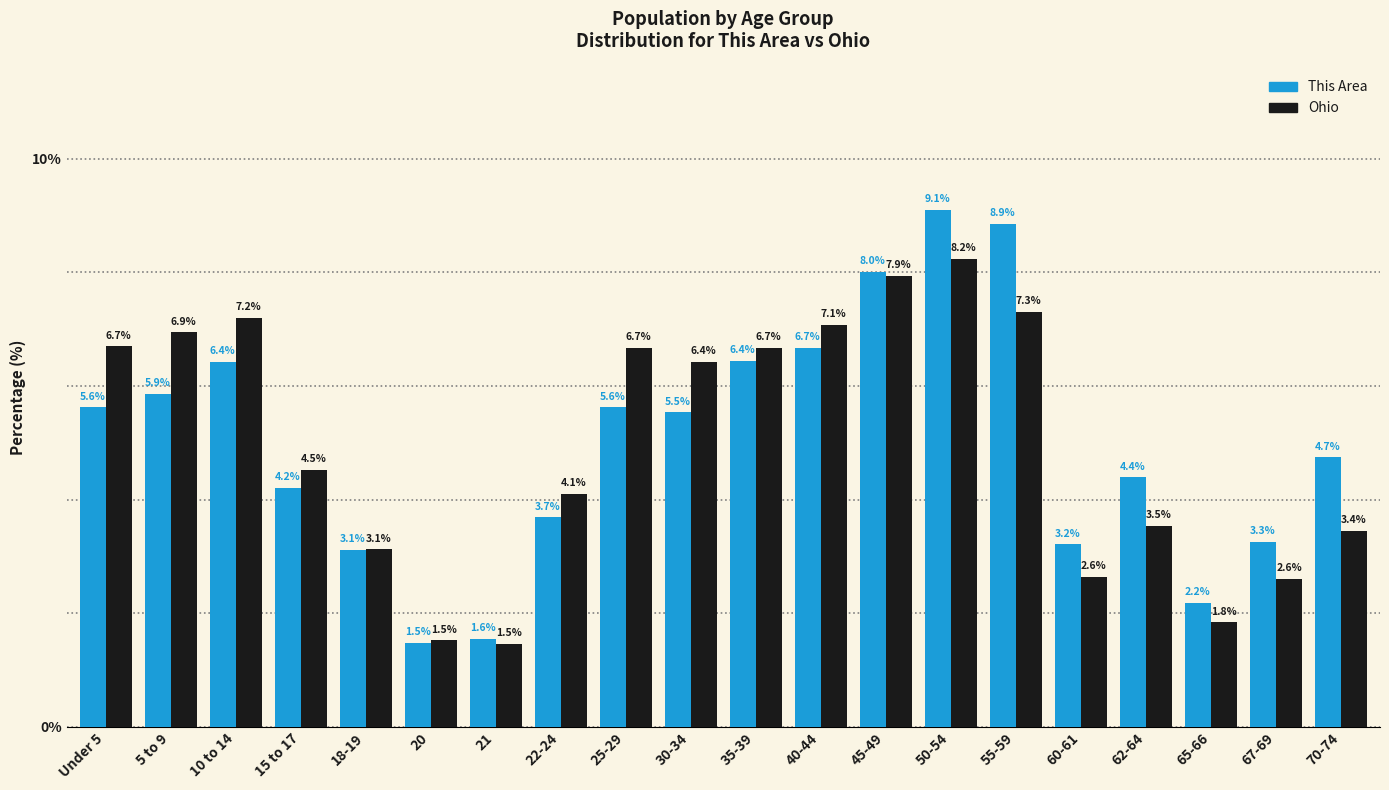

Reading left to right, transcribe all the data shown in this chart.

This Area: Under 5=5.6	5 to 9=5.9	10 to 14=6.4	15 to 17=4.2	18-19=3.1	20=1.5	21=1.6	22-24=3.7	25-29=5.6	30-34=5.5	35-39=6.4	40-44=6.7	45-49=8.0	50-54=9.1	55-59=8.9	60-61=3.2	62-64=4.4	65-66=2.2	67-69=3.3	70-74=4.7
Ohio: Under 5=6.7	5 to 9=6.9	10 to 14=7.2	15 to 17=4.5	18-19=3.1	20=1.5	21=1.5	22-24=4.1	25-29=6.7	30-34=6.4	35-39=6.7	40-44=7.1	45-49=7.9	50-54=8.2	55-59=7.3	60-61=2.6	62-64=3.5	65-66=1.8	67-69=2.6	70-74=3.4